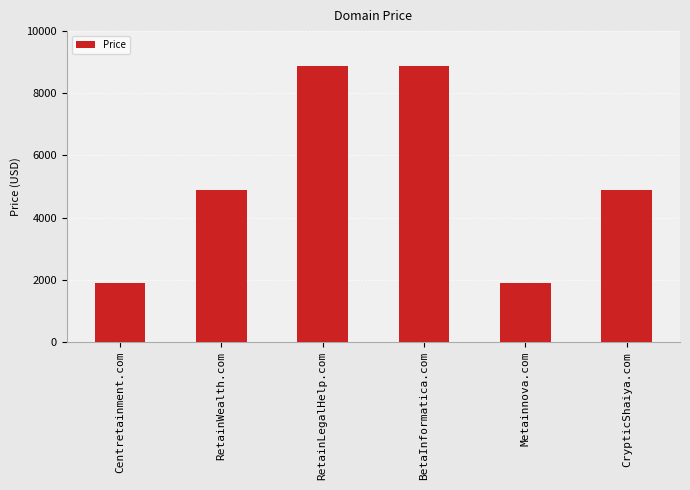

Which has a higher value, RetainLegalHelp.com or CrypticShaiya.com?

RetainLegalHelp.com